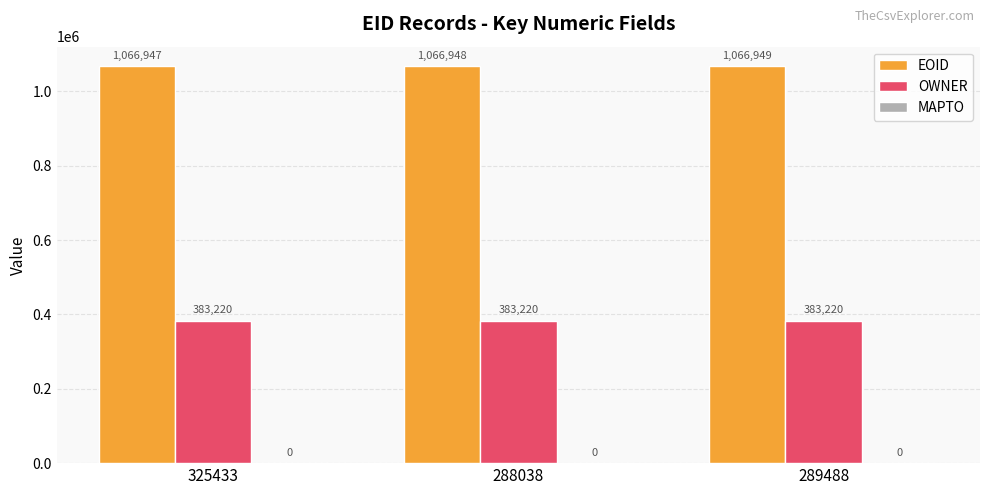

Are the bars horizontal?

No